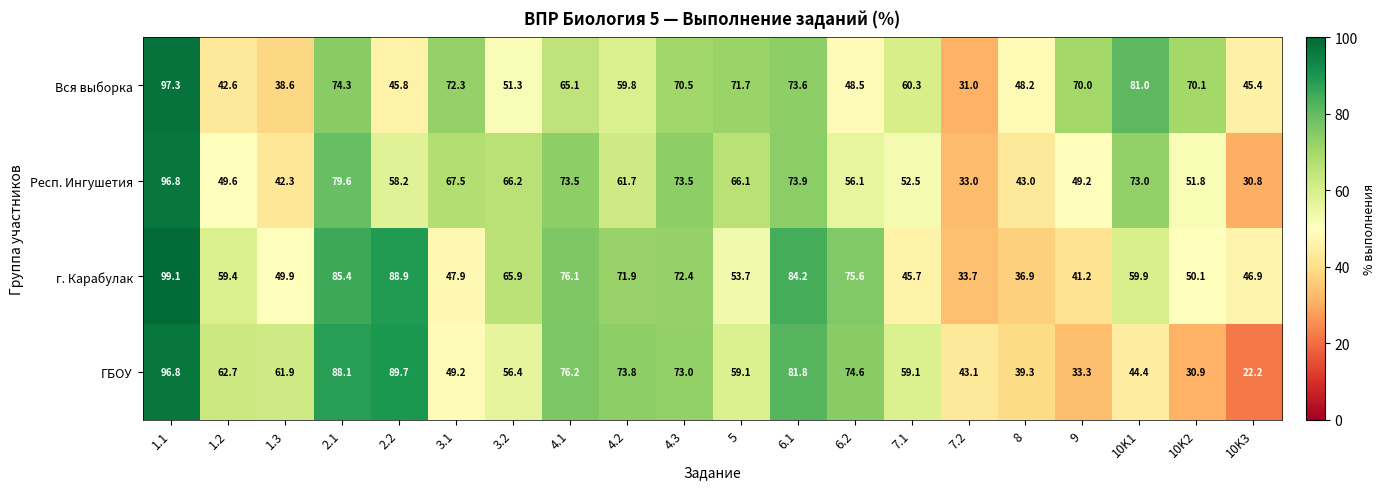

The value of Респ. Ингушетия at 7.2 is 33.0. True or false?

True